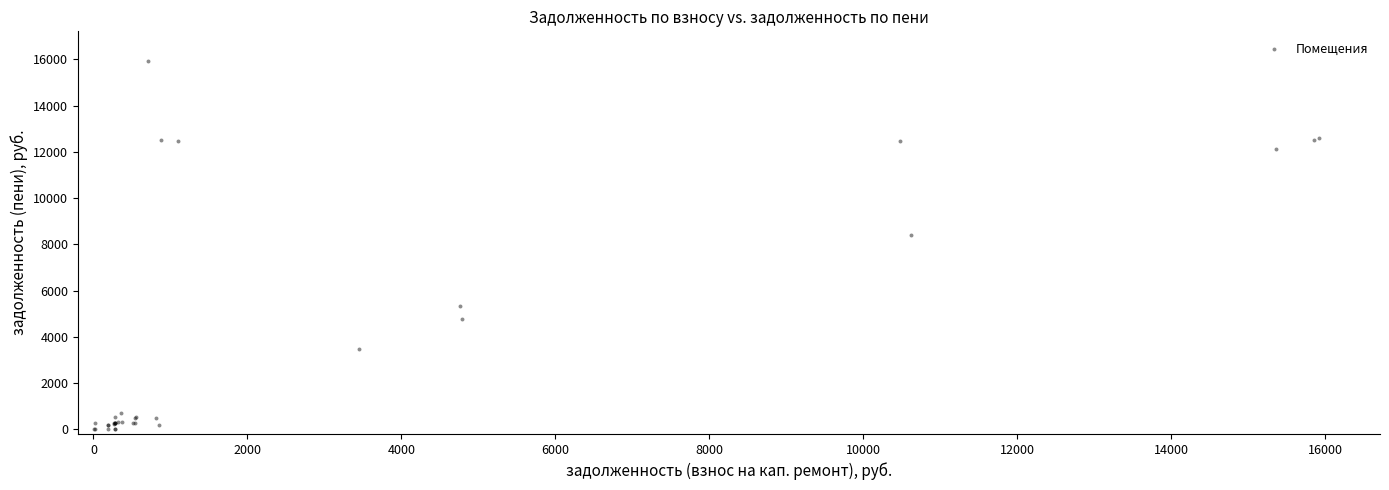

What Y value in the scatter plot is closest to 7970?

8397.4